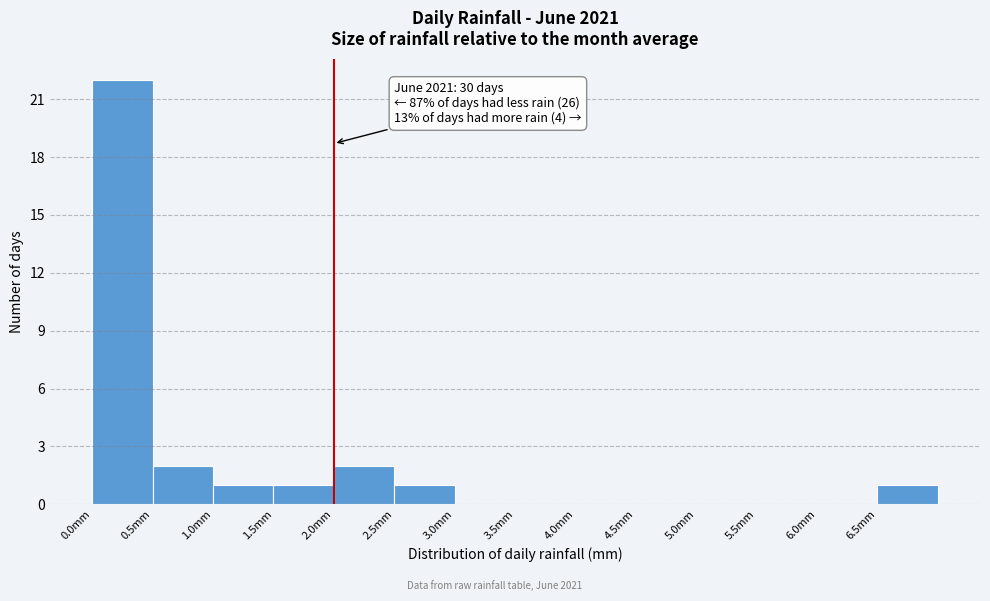

Which range on the x-axis has the tallest bar?

0.0 to 0.5